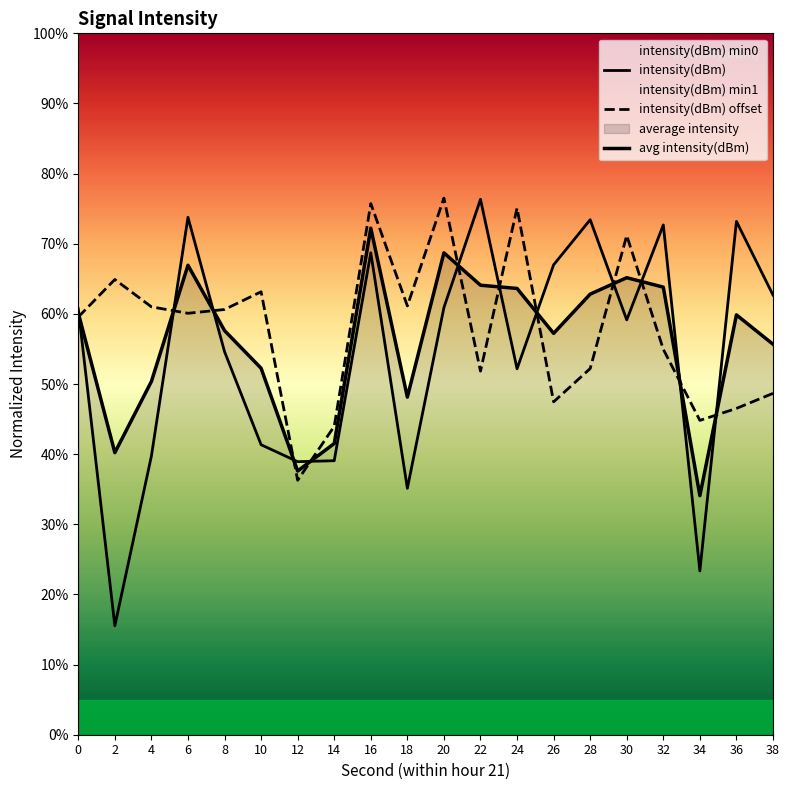

Is the value of intensity(dBm) at 4 greater than the value of avg intensity(dBm) at 18?

No